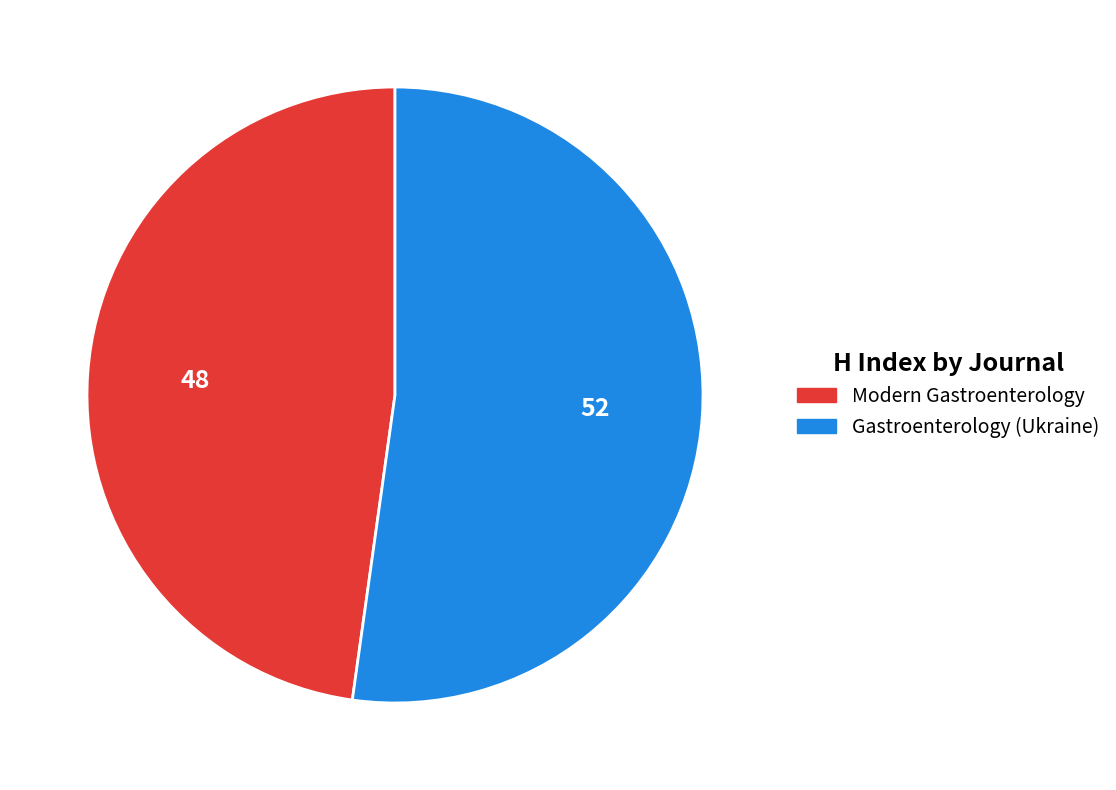

Which category has the biggest portion of the pie?

Gastroenterology (Ukraine)